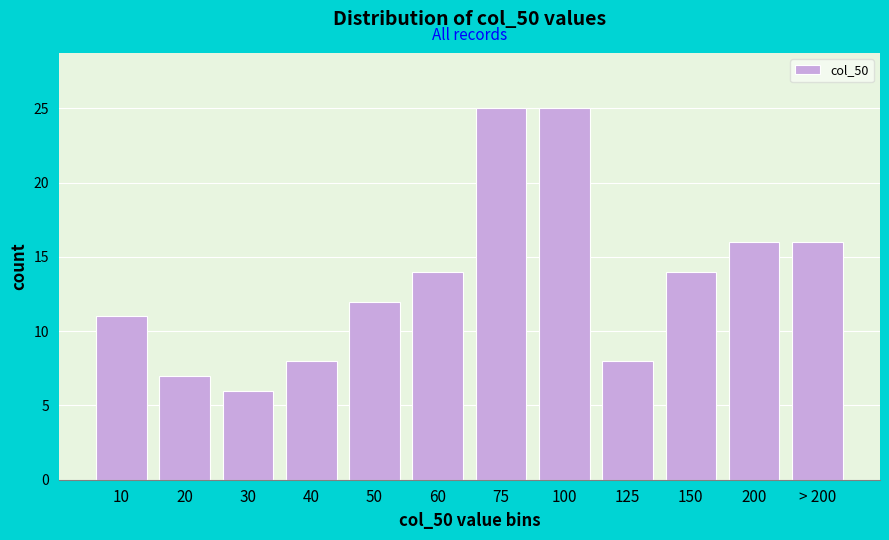

Reading left to right, what are all the values shown in this chart?

10=11	20=7	30=6	40=8	50=12	60=14	75=25	100=25	125=8	150=14	200=16	> 200=16